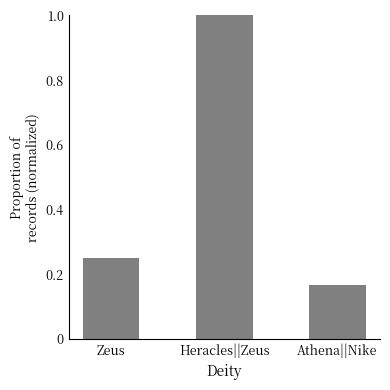

List the labels in order of value, smallest first.

Athena||Nike, Zeus, Heracles||Zeus